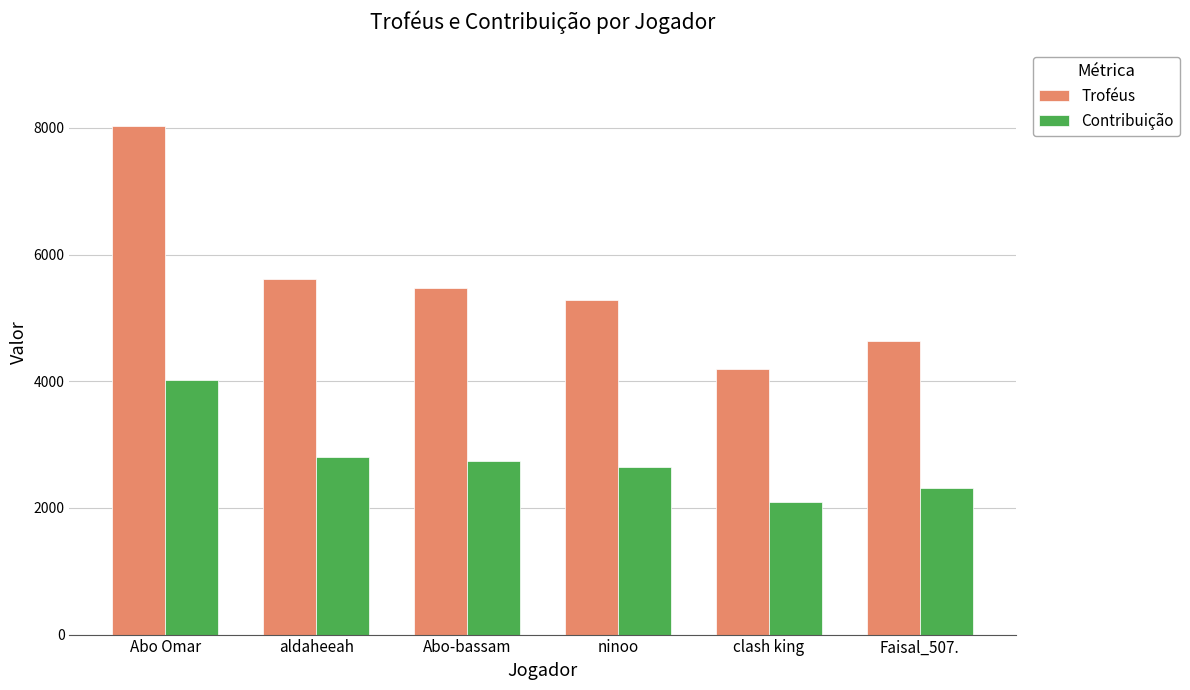

List the labels in order of Troféus value, largest first.

Abo Omar, aldaheeah, Abo-bassam, ninoo, Faisal_507., clash king